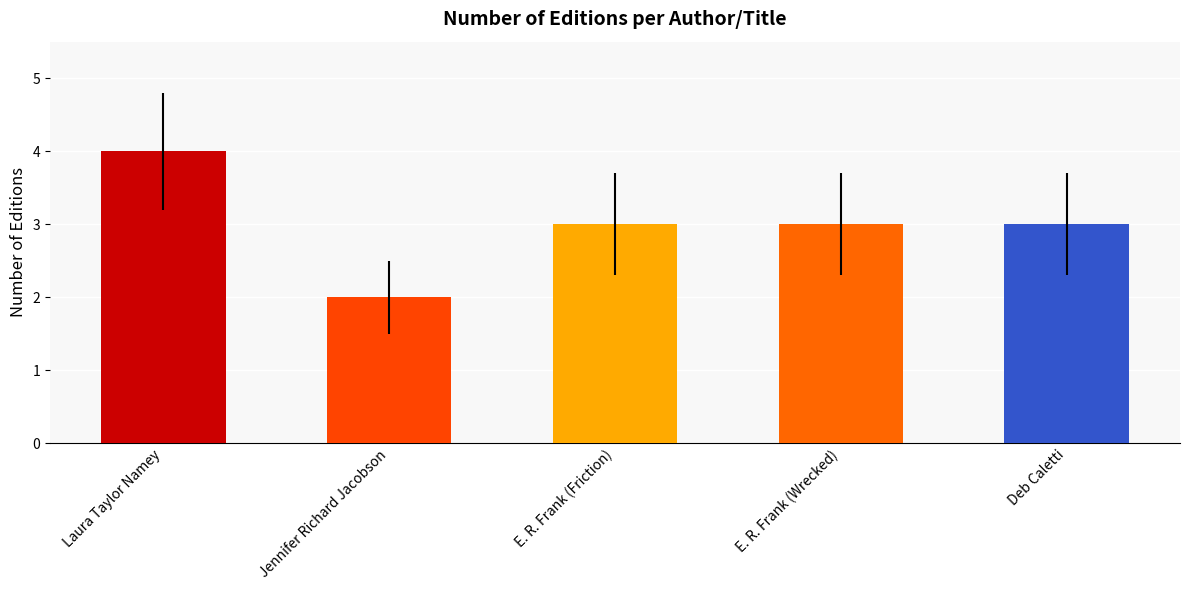

What is the label of the 4th bar from the left?

E. R. Frank (Wrecked)